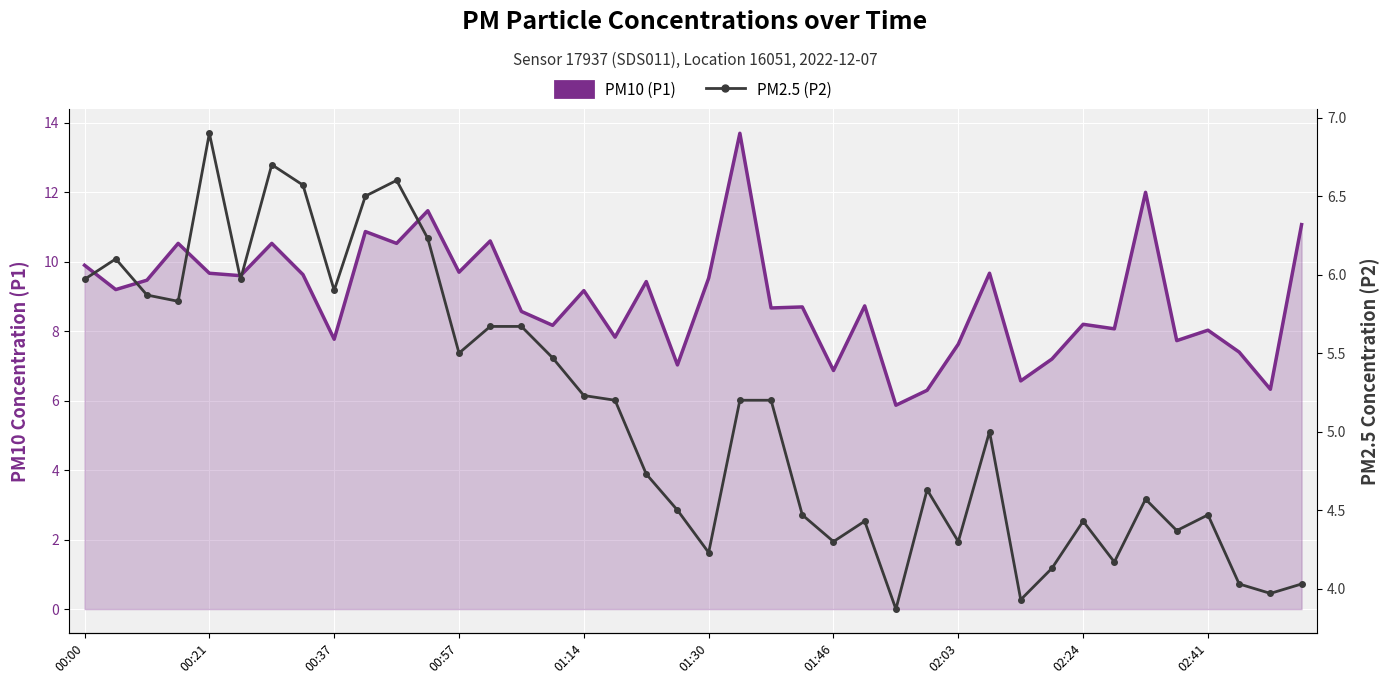

What is the total value across all series at 14?

14.2